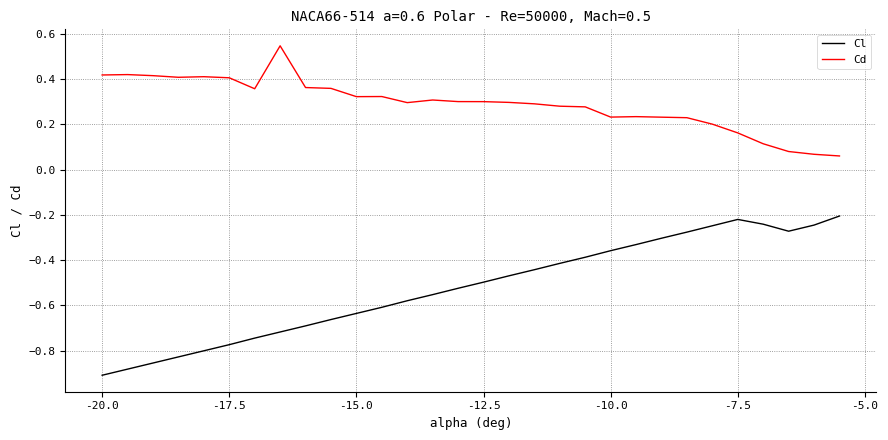

Count the number of data series in this chart.

2